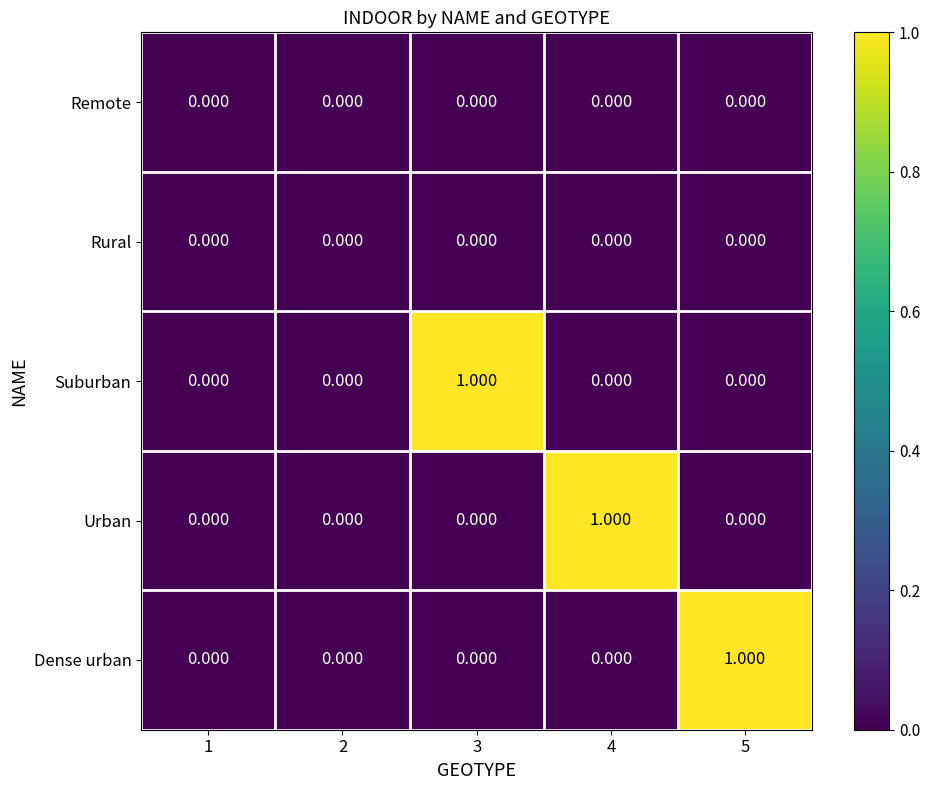

Between 1 and 5, which series saw the biggest shift?

Dense urban